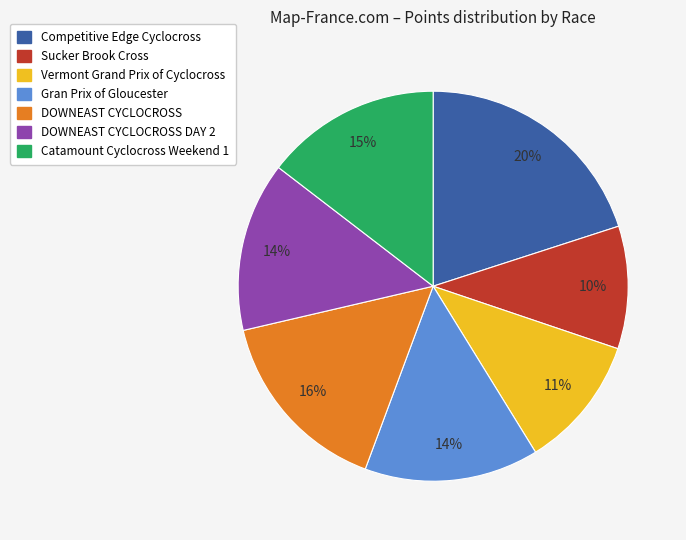

To the nearest percent, what is the difference between the largest and smallest slice percentages?

10%